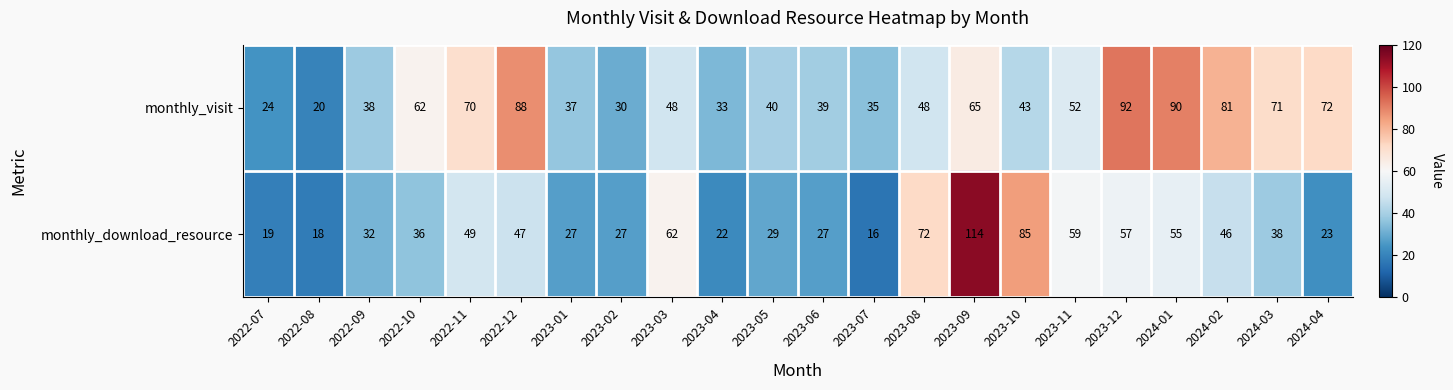

How many distinct data groups are displayed?

2